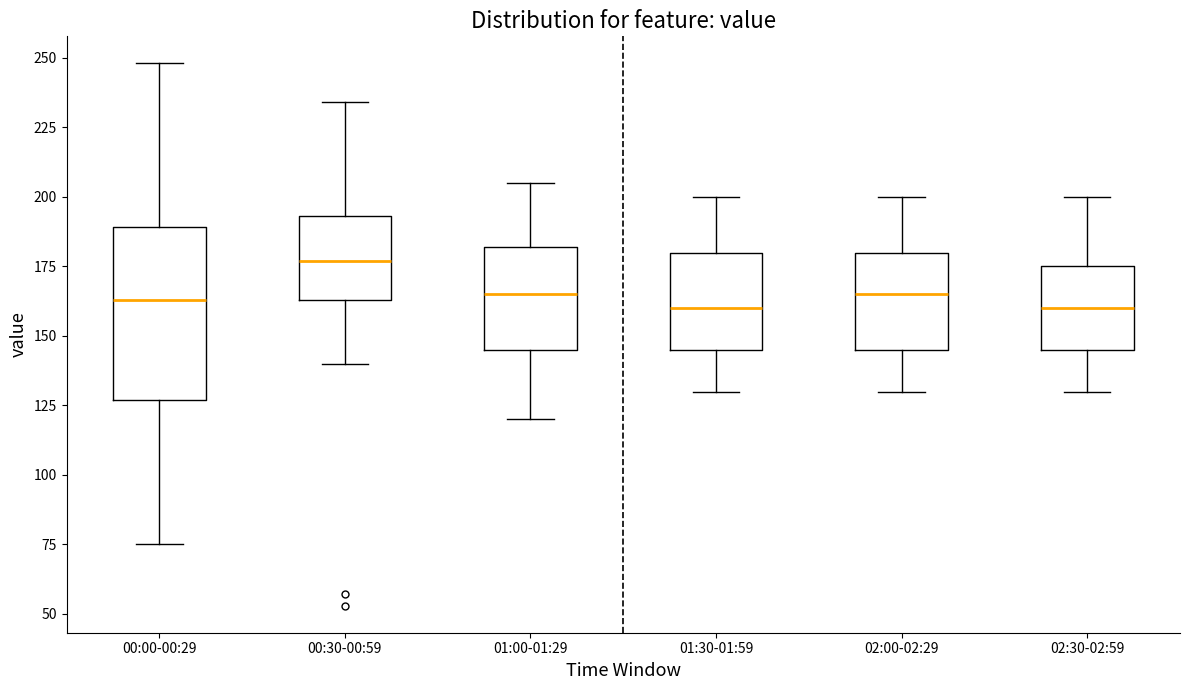

Which box's median line is the highest?

00:30-00:59